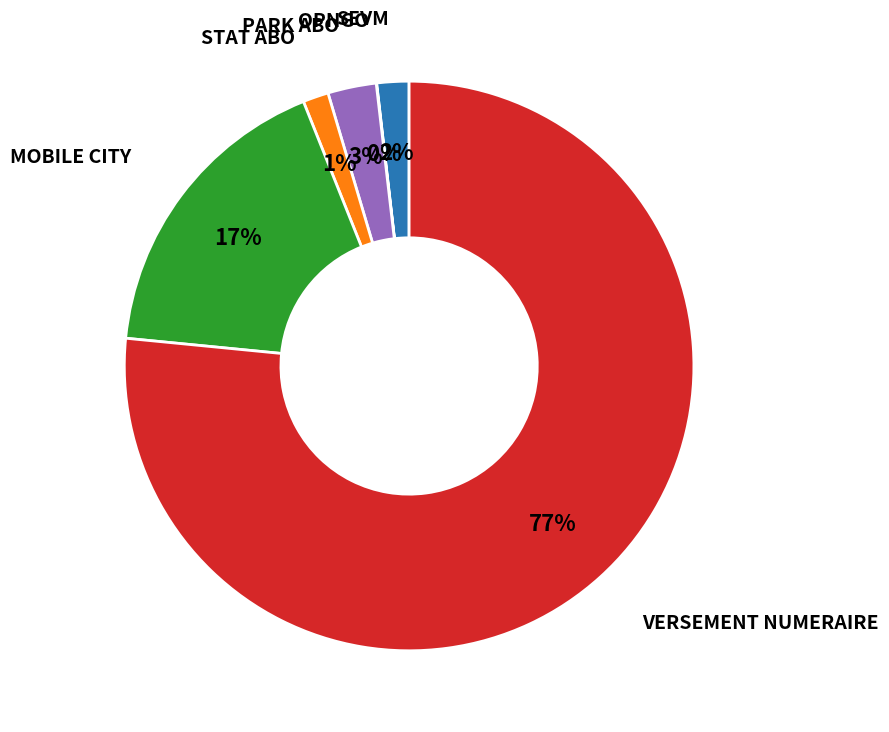

What percentage is the MOBILE CITY slice, to the nearest percent?

17%